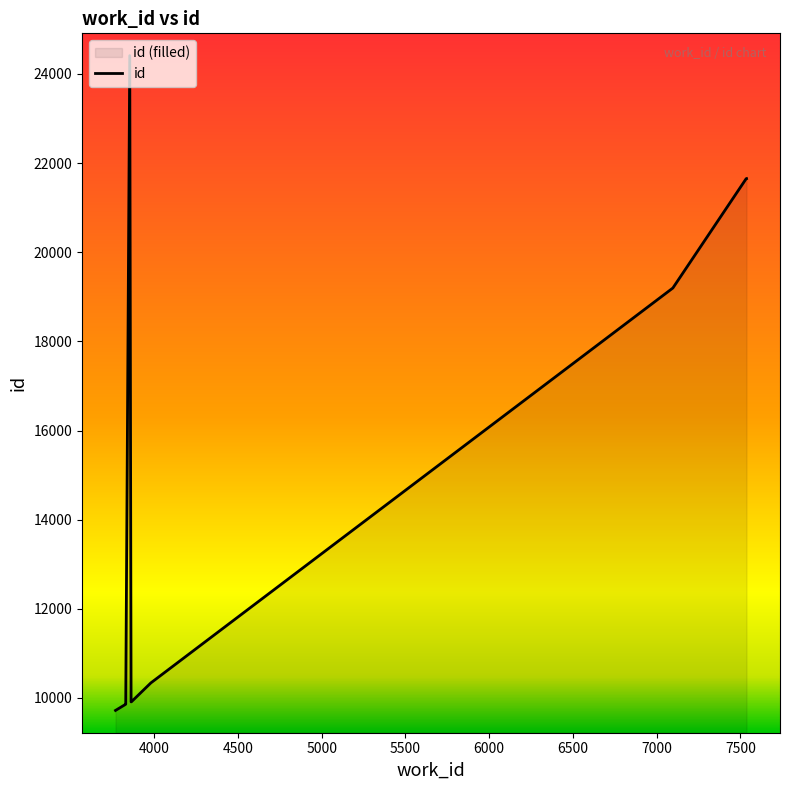

What is the difference between the maximum and minimum values?

14688